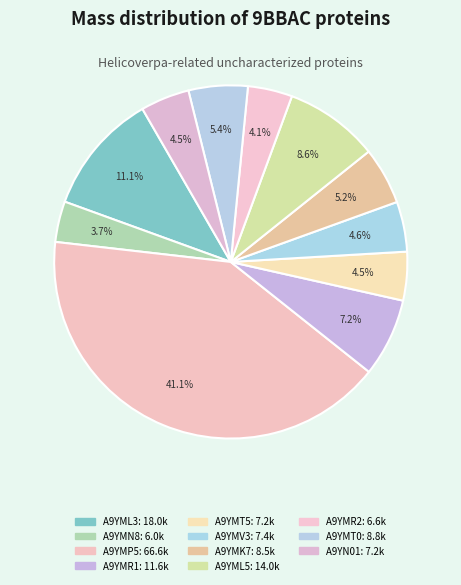

How many slices are in this pie chart?

11